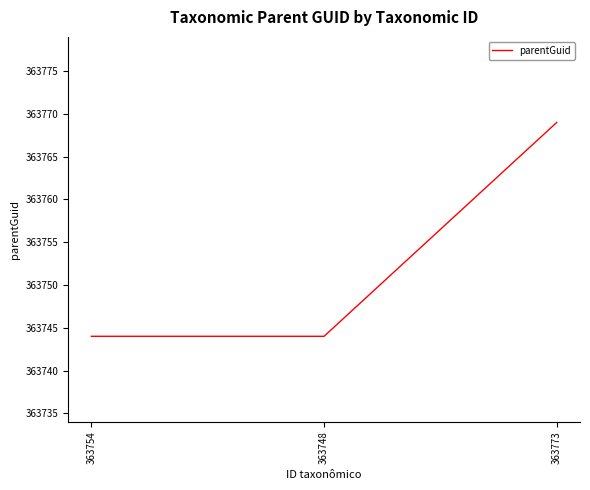

Which has a higher value, 363773 or 363748?

363773